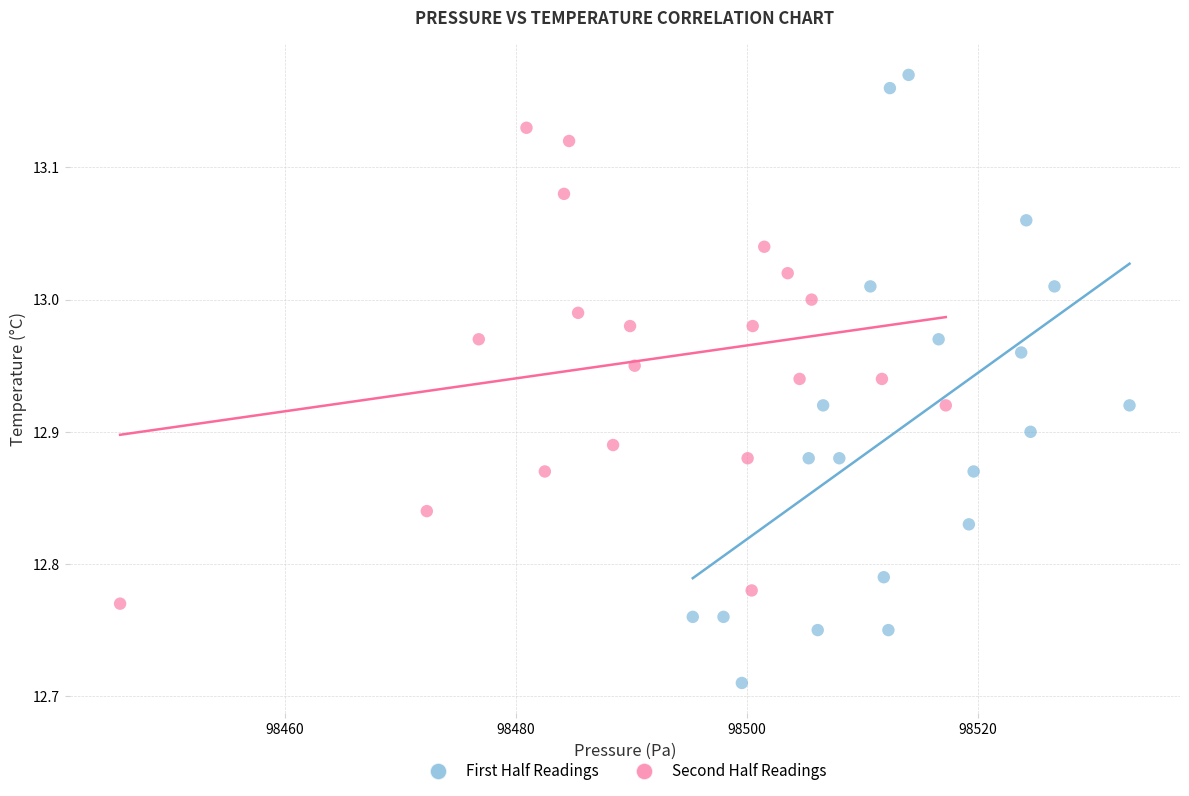

Which series contains the lowest Y value?

First Half Readings